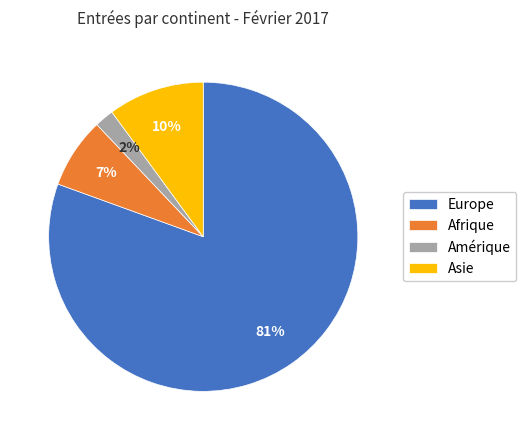

To the nearest percent, what percentage of the pie is Europe?

81%